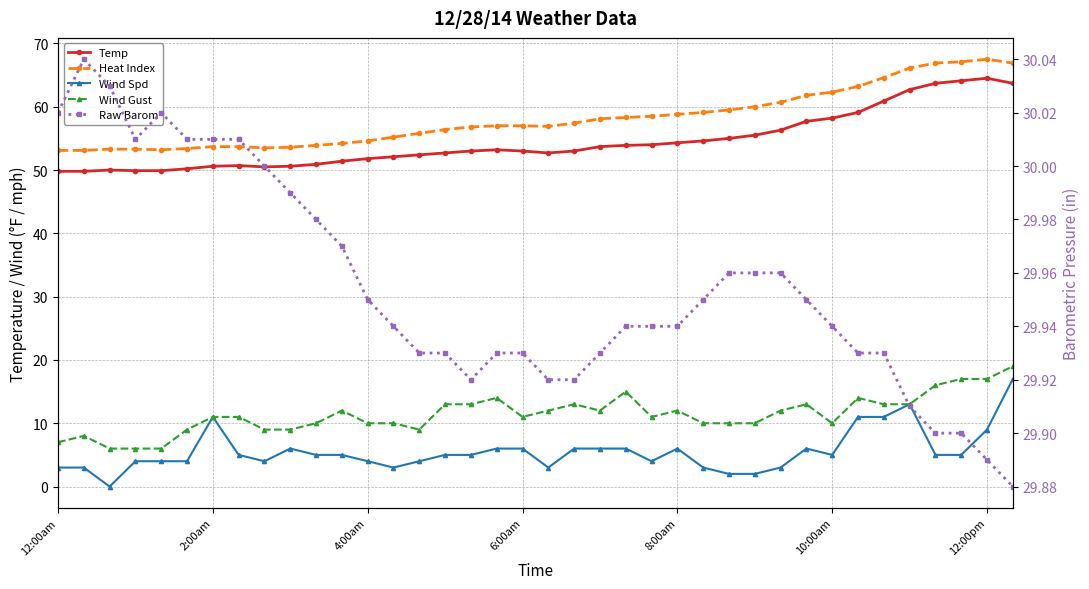

Rank the series at 27 from lowest to highest value.

Wind Spd, Wind Gust, Raw Barom, Temp, Heat Index